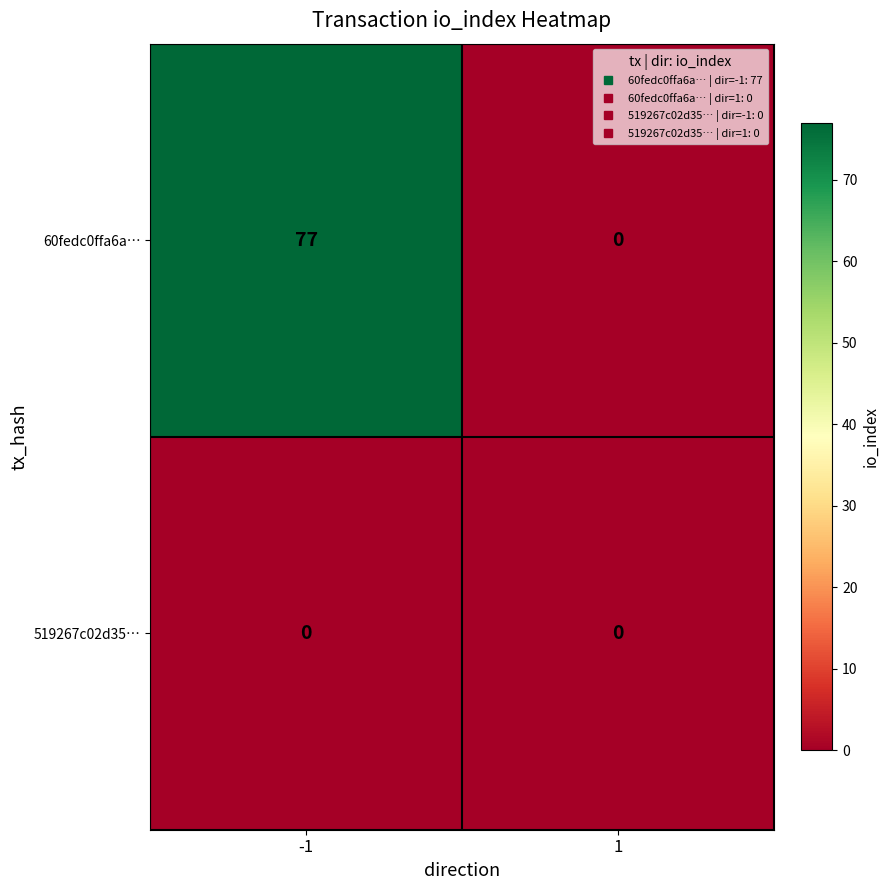

Which series has the largest total across all categories?

60fedc0ffa6a…